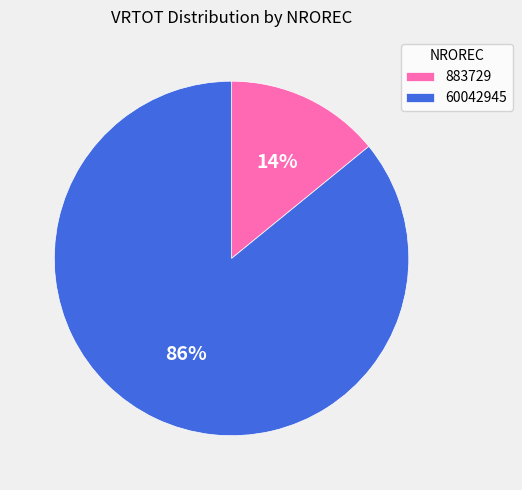

How many segments does this pie chart have?

2